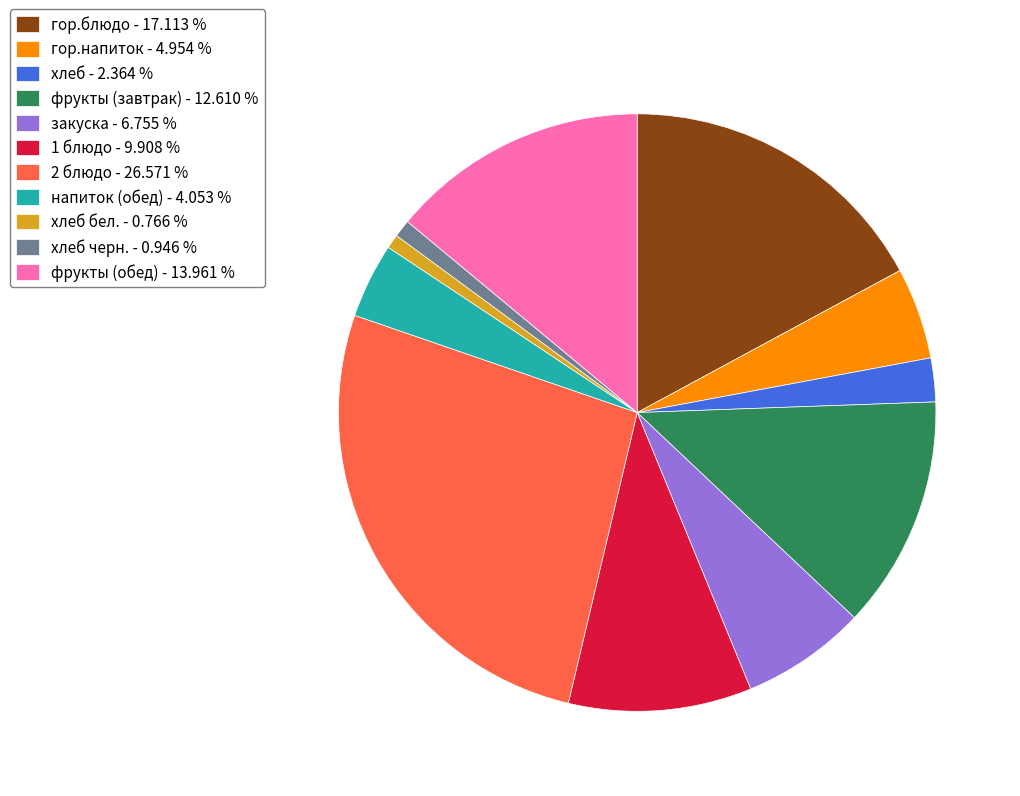

Is there any slice that represents more than half of the pie?

No